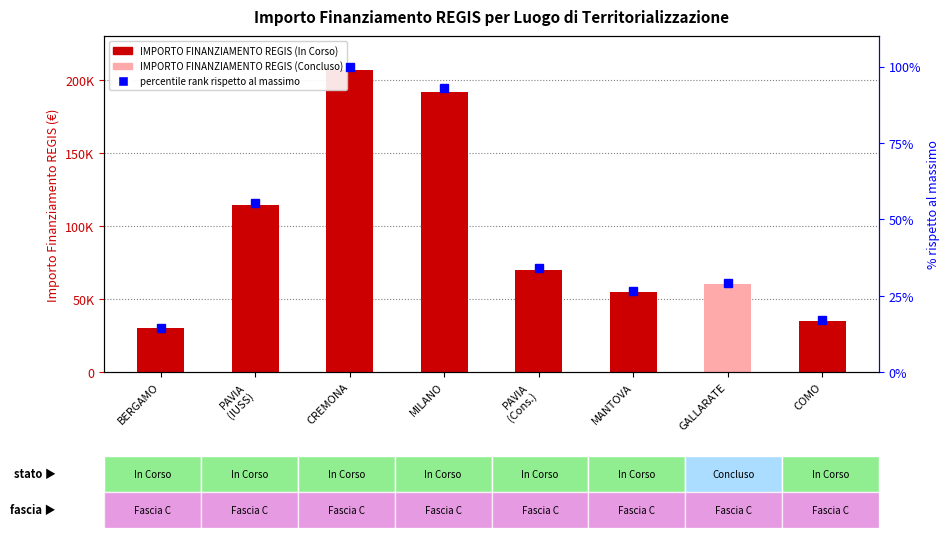

What is the difference between the values at CREMONA and MILANO?

14761